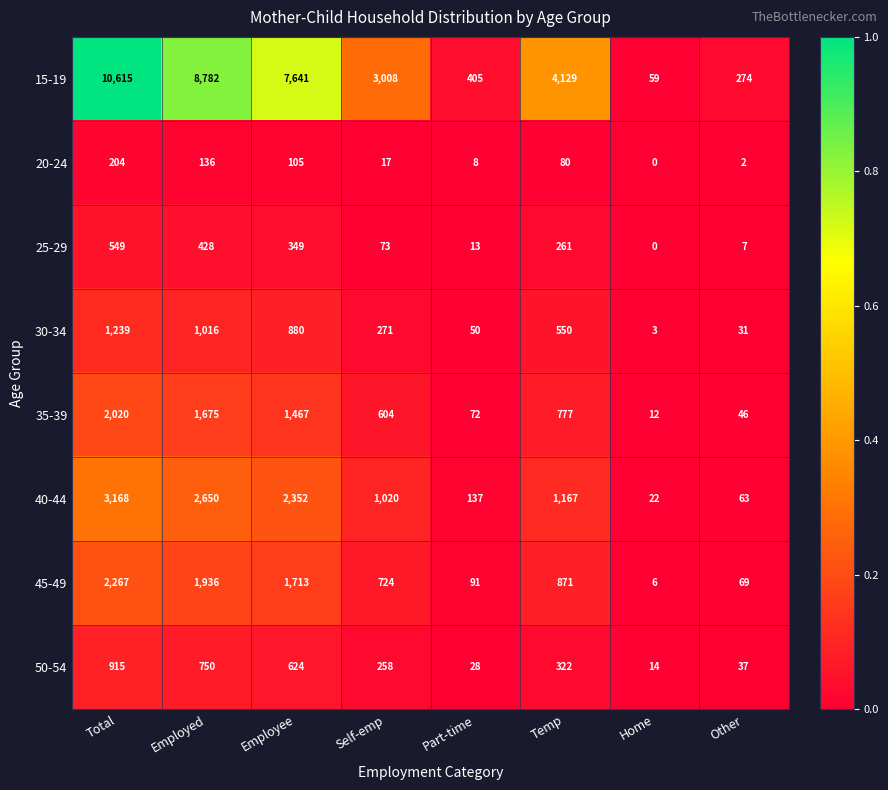

What is the difference between the highest and lowest values at Employee?

7536